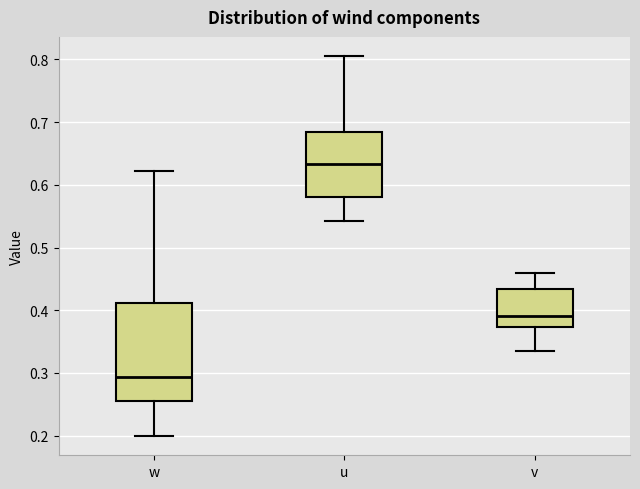

Which box has the lowest median line?

w